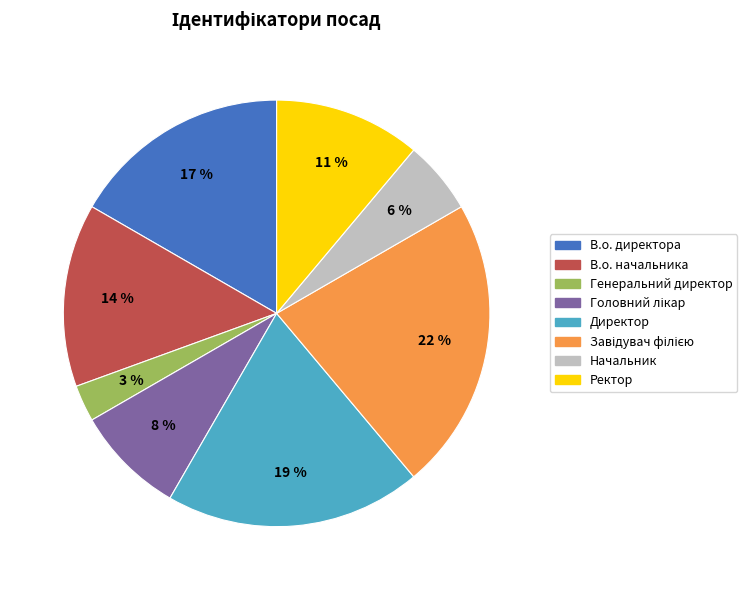

How many segments does this pie chart have?

8